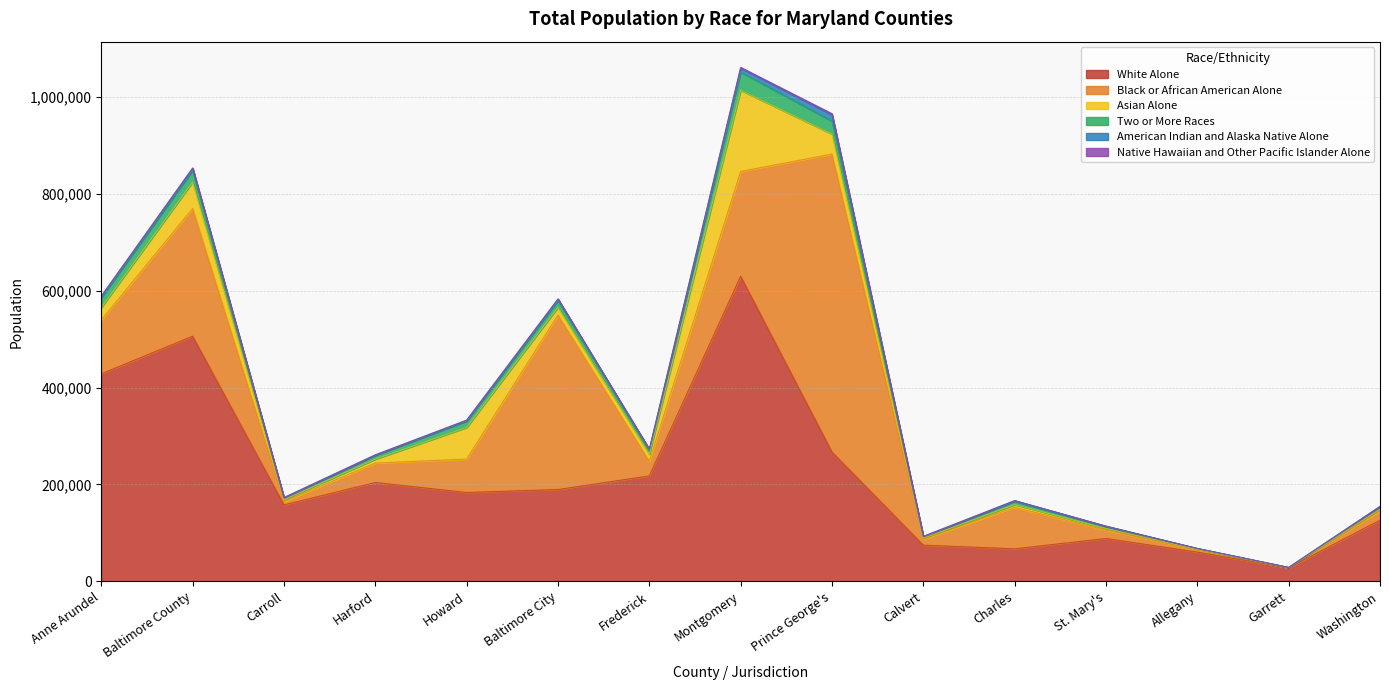

At which label does American Indian and Alaska Native Alone reach its peak?

Prince George's